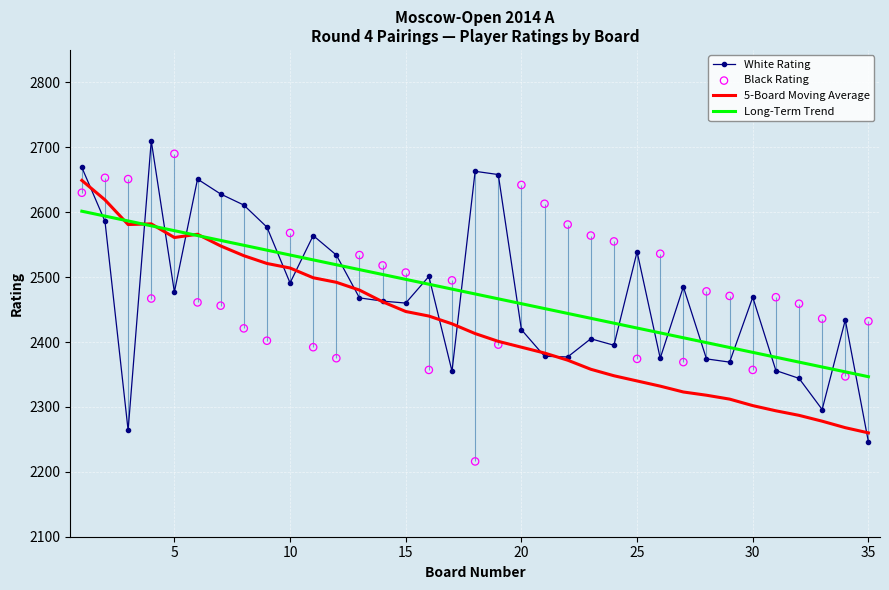

Which series contains the lowest Y value?

Black Rating